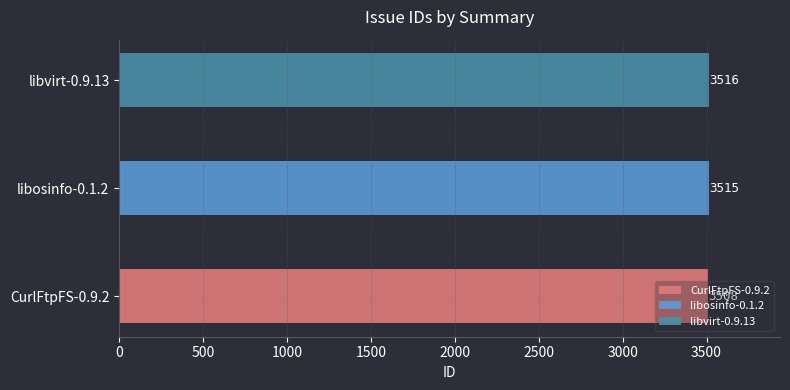

True or false: the data shows 2335 at CurlFtpFS-0.9.2.

False